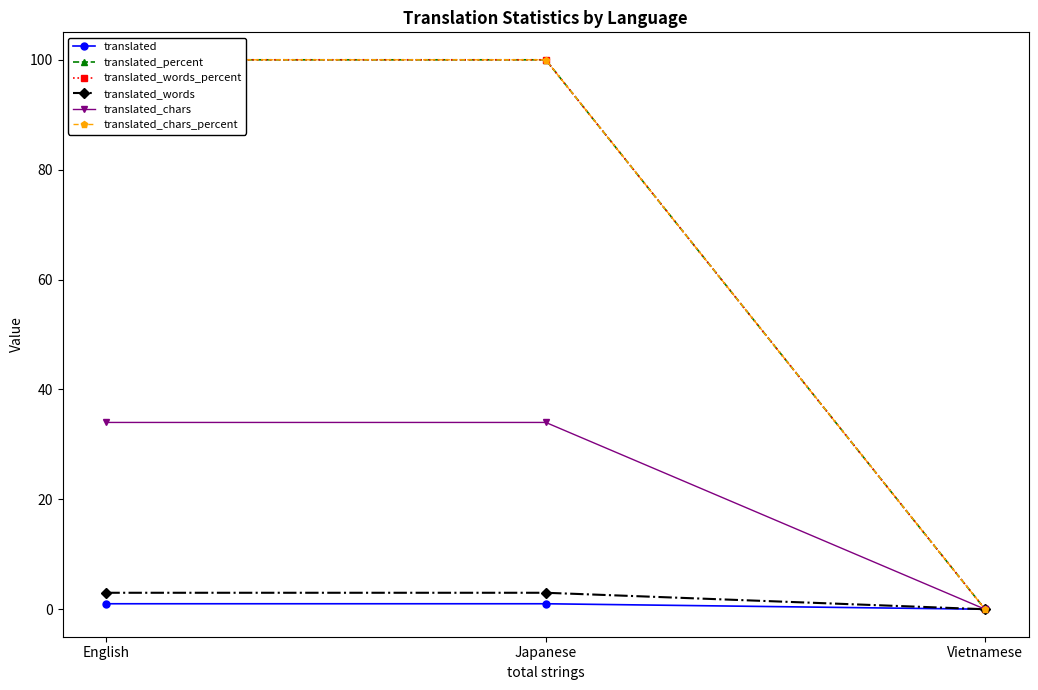

Which has a higher value, Vietnamese or Japanese?

Japanese